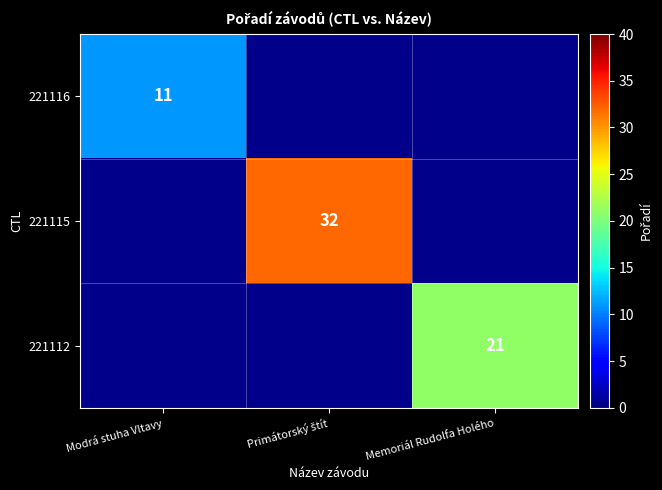

The value of 221116 at Modrá stuha Vltavy is 14. True or false?

False